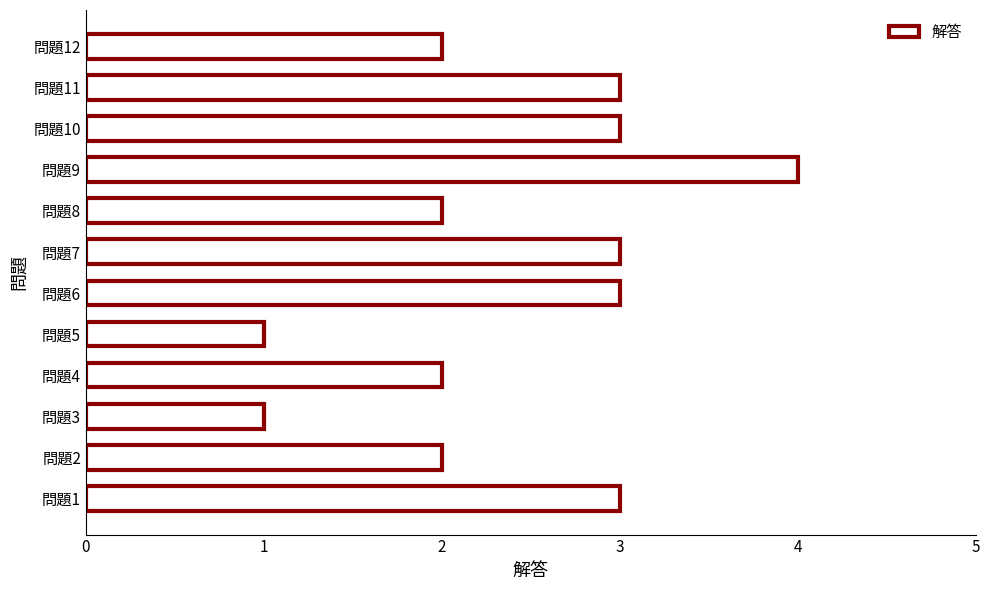

Between 問題10 and 問題8, which is larger?

問題10